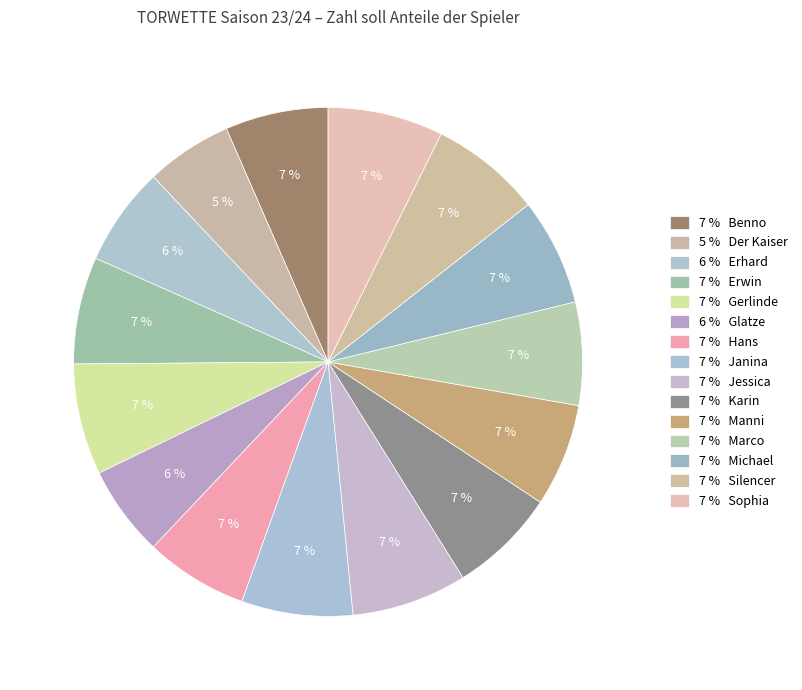

How many segments does this pie chart have?

15